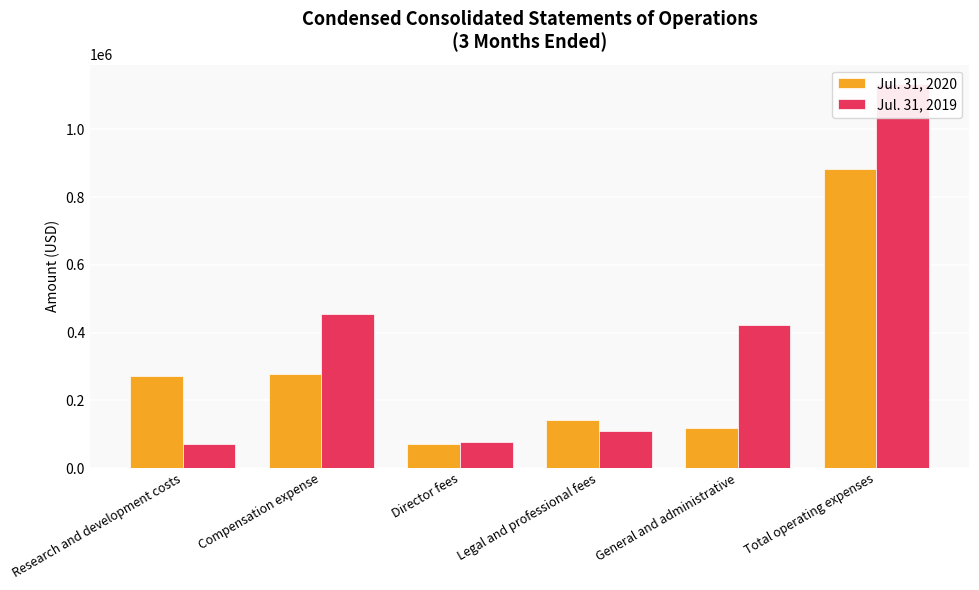

How many groups of bars are there?

6